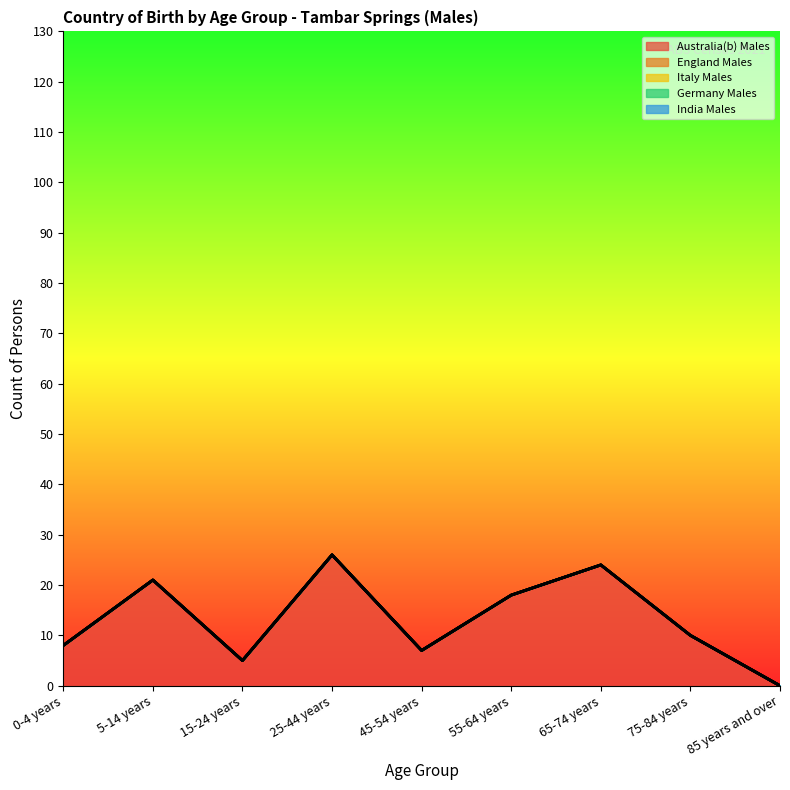

True or false: England Males and Italy Males cross at least once.

False